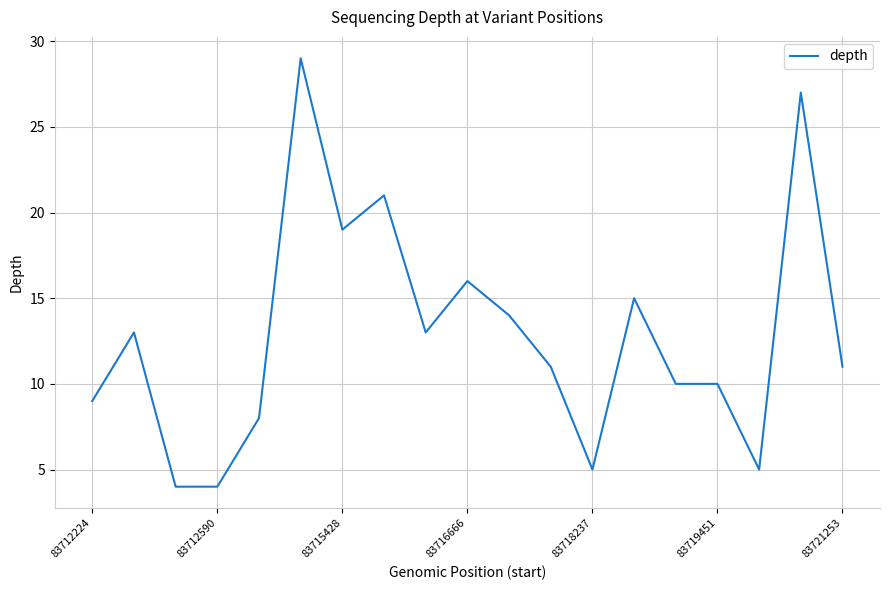

What is the minimum value shown in the chart?

4